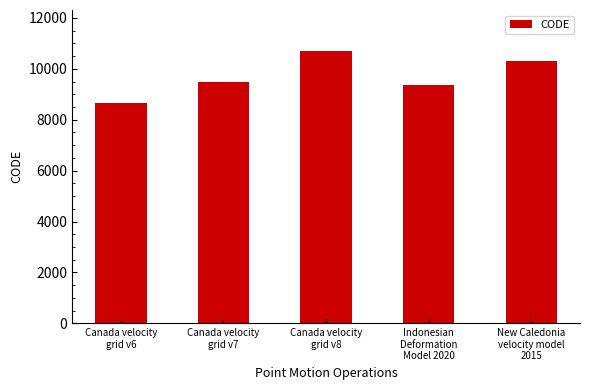

Between Canada velocity
grid v8 and New Caledonia
velocity model
2015, which is larger?

Canada velocity
grid v8